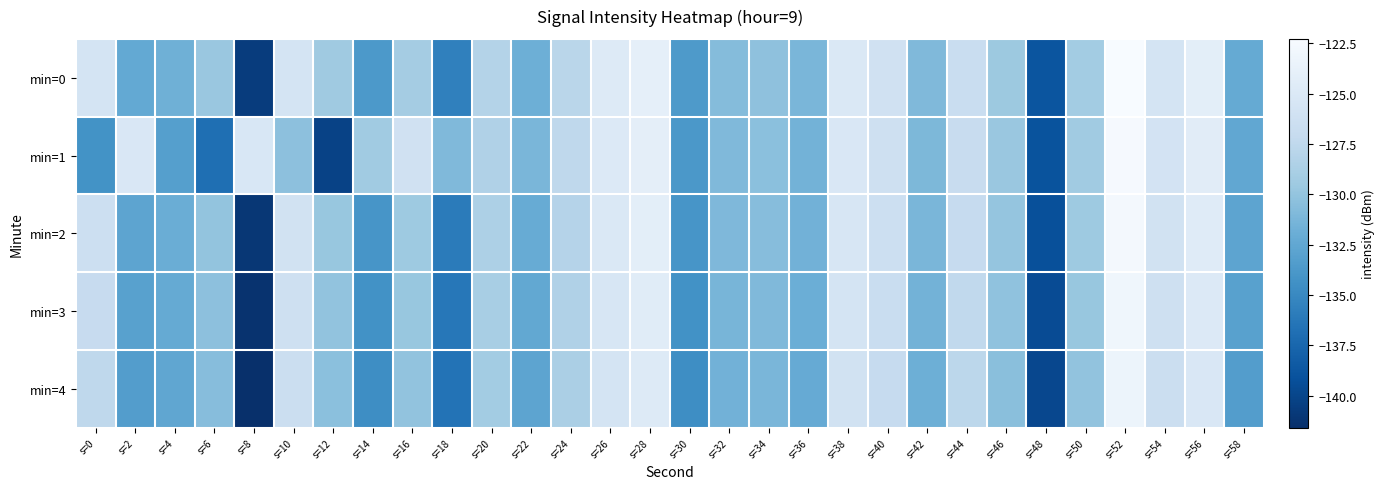

What is the smallest value displayed?

-141.6